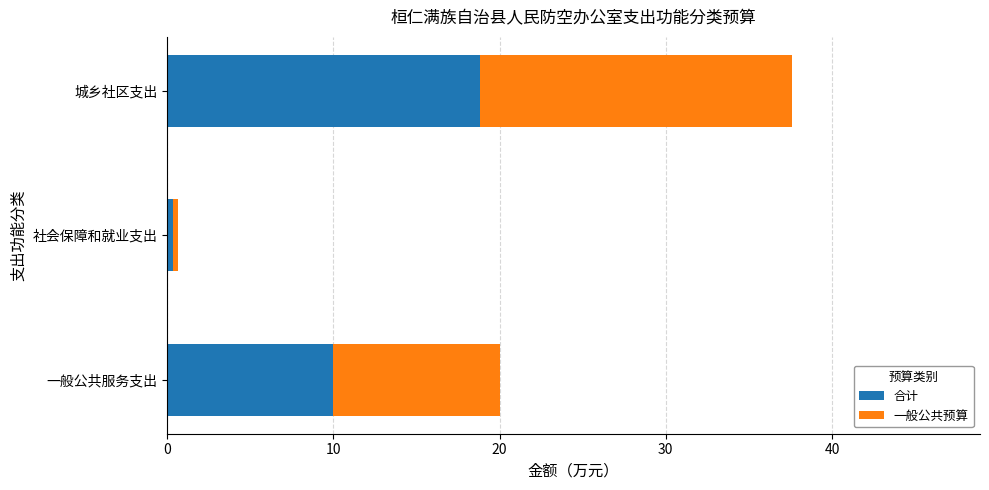

What is the sum of the 合计 values at 城乡社区支出 and 一般公共服务支出?

28.8